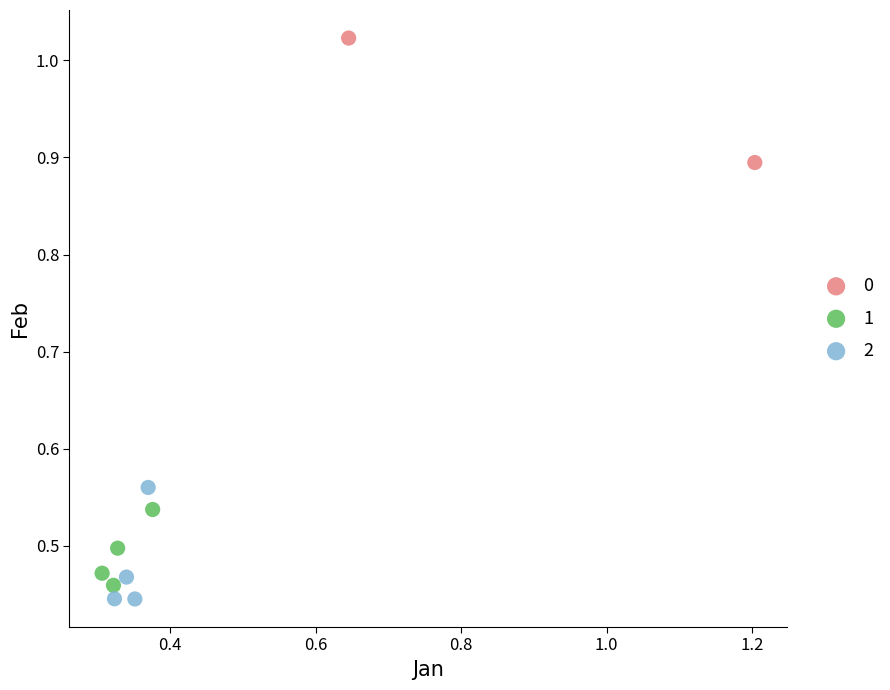

Which series contains the lowest Y value?

2